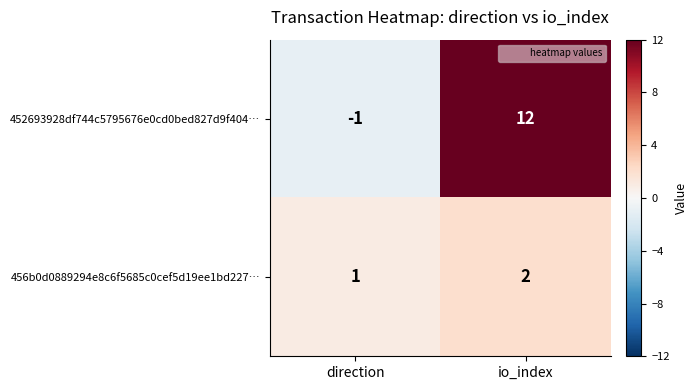

How many data points does each series have?

2